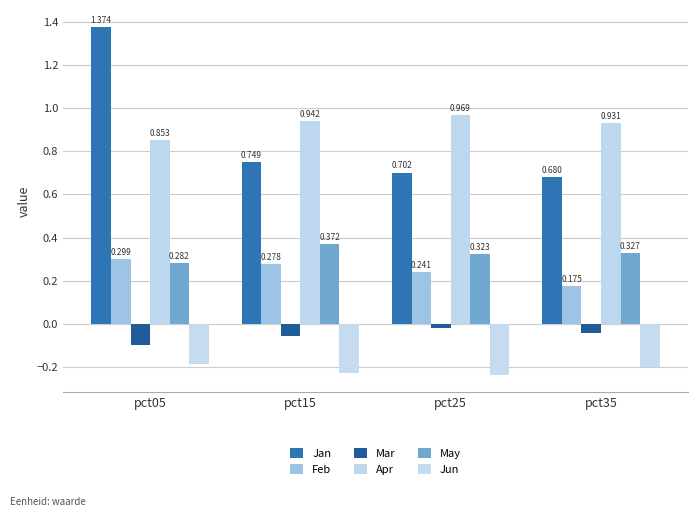

Does the chart contain stacked bars?

No